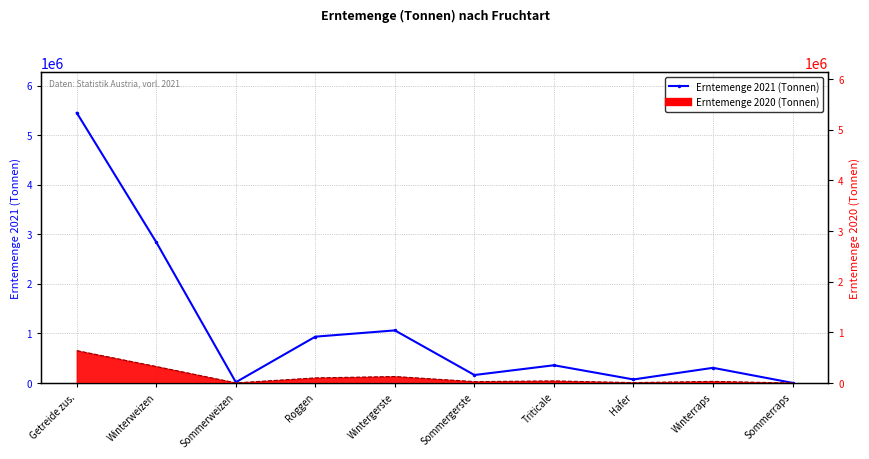

At which category does the data reach its first local peak?

Wintergerste